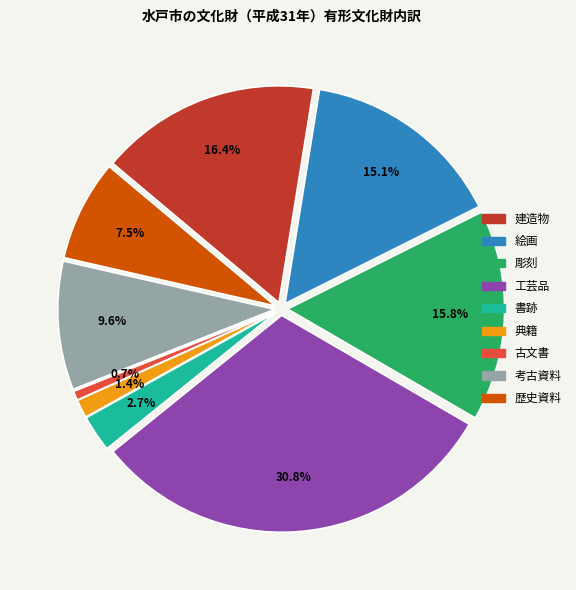

What percentage is the 歴史資料 slice, to the nearest percent?

8%